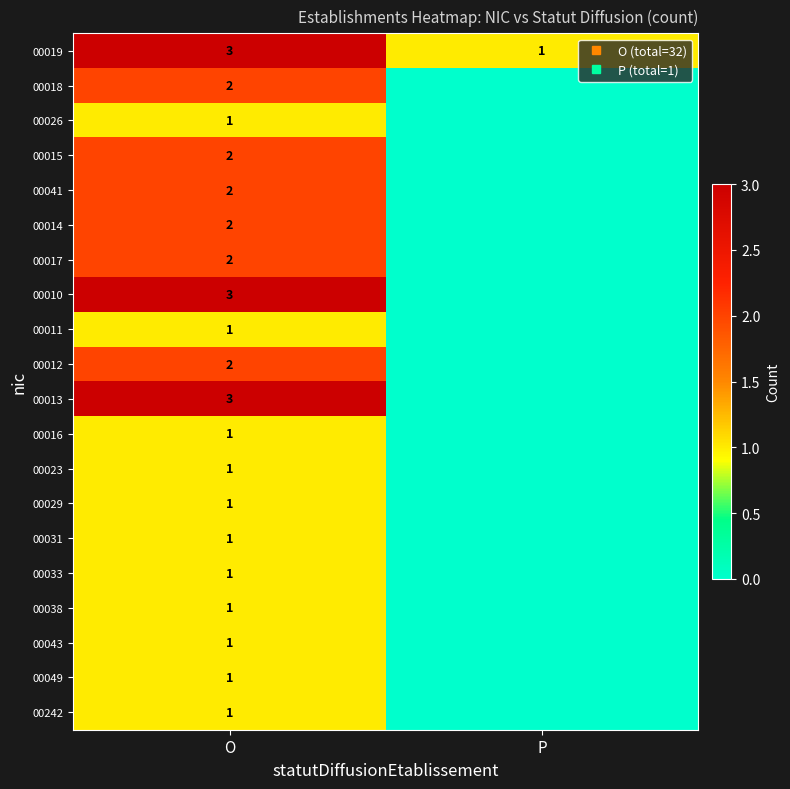

Which series has the largest range (max minus min)?

00010